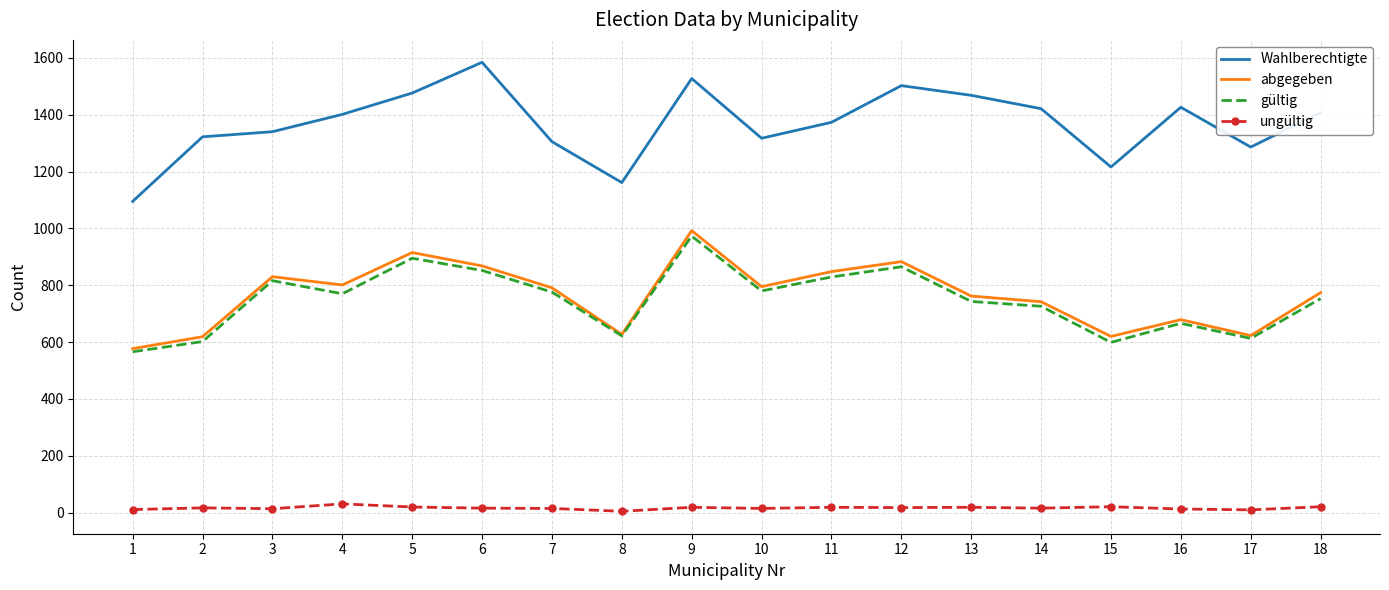

True or false: Wahlberechtigte and gültig cross at least once.

False